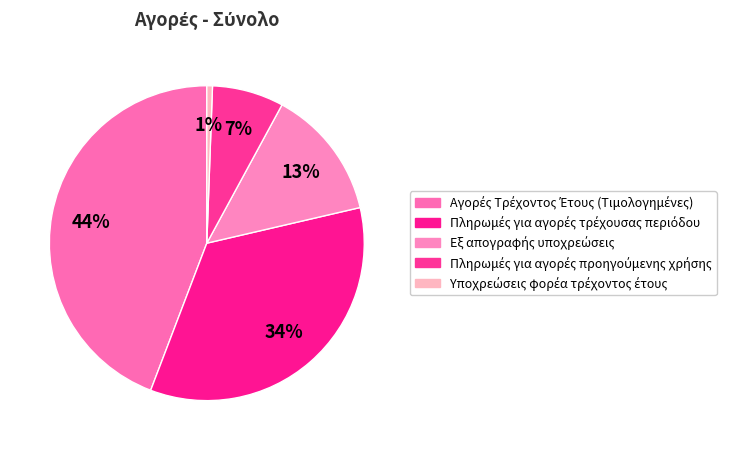

Does Αγορές Τρέχοντος Έτους (Τιμολογημένες) represent more than half of the total?

No